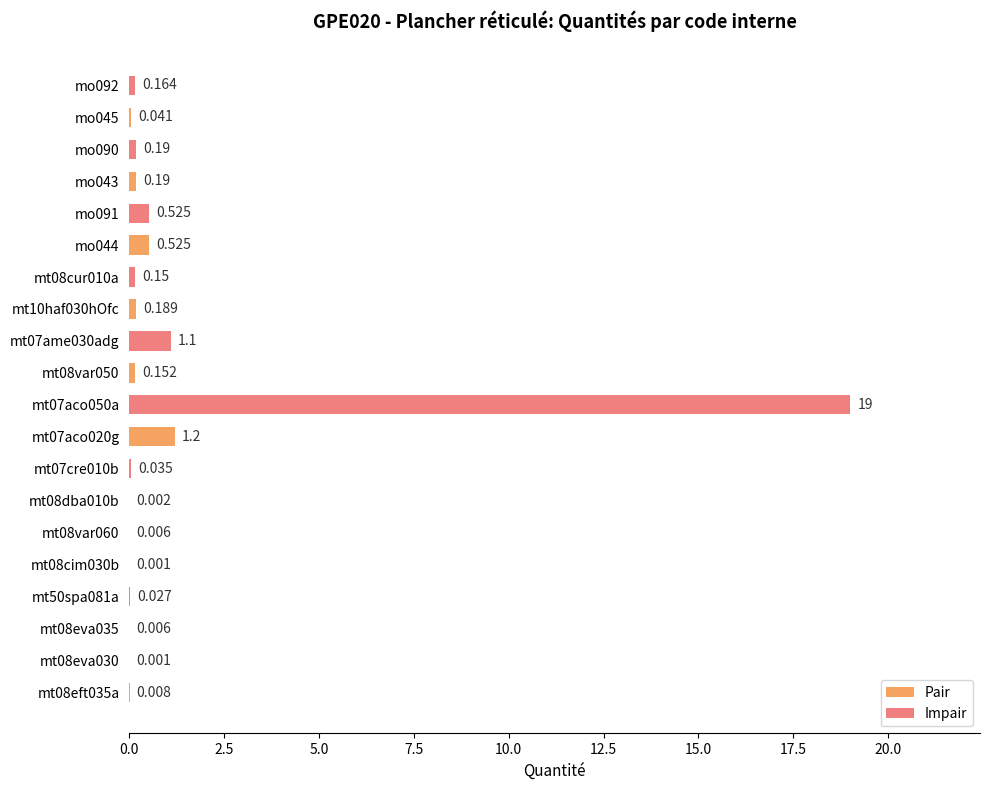

Which series has the largest total across all categories?

Impair